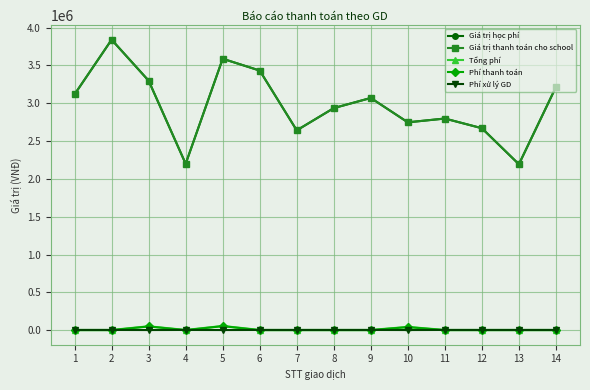

True or false: Tổng phí and Giá trị thanh toán cho school intersect in this chart.

False